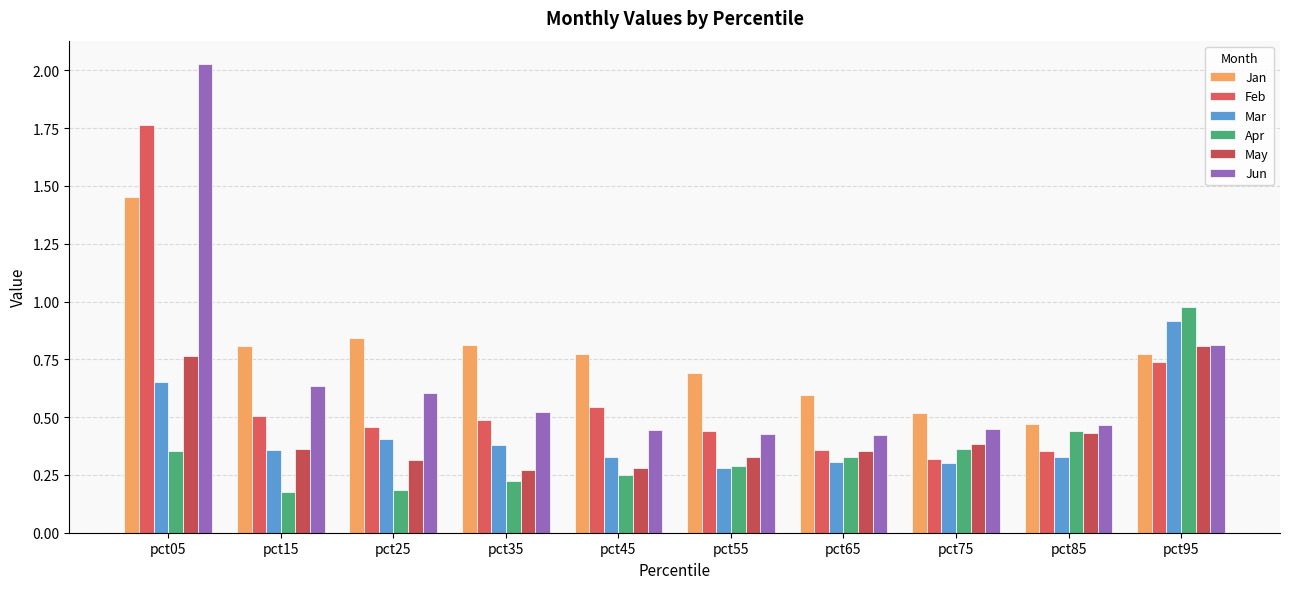

How many categories are shown in the chart?

10